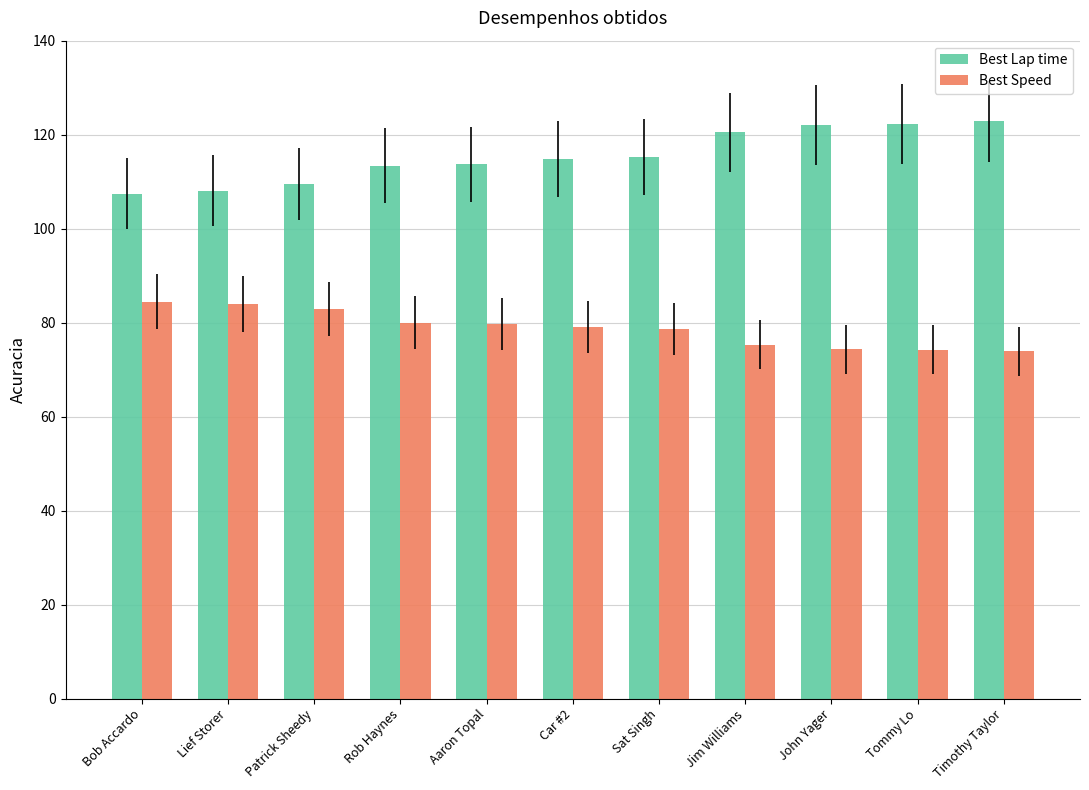

What are all the series names shown in the legend?

Best Lap time, Best Speed